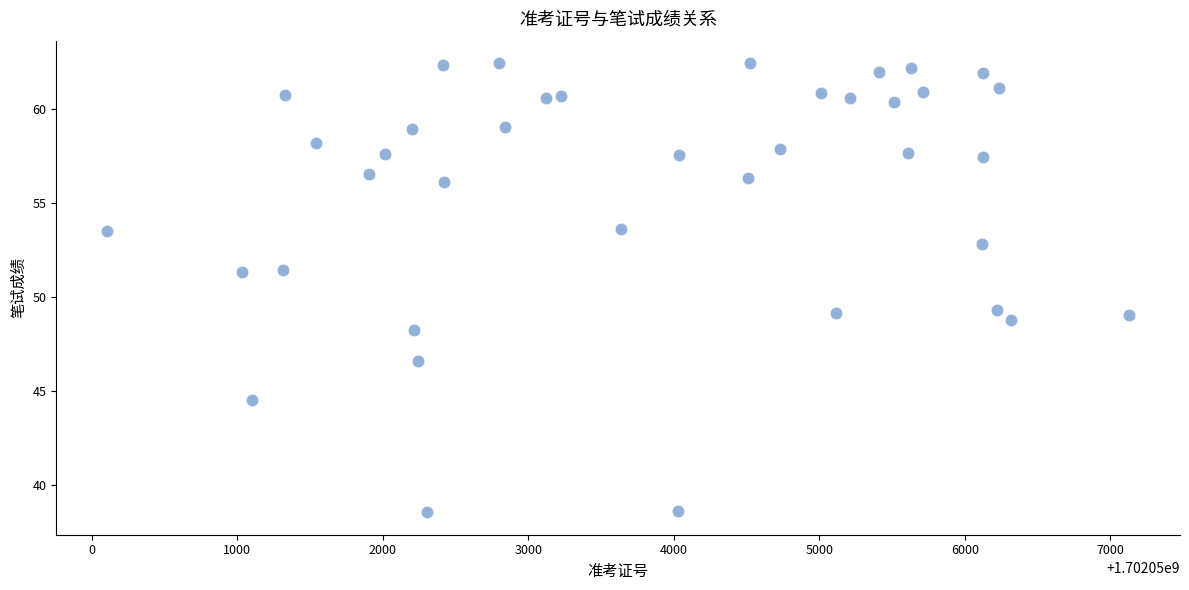

What is the range of Y values (max minus min)?

23.9